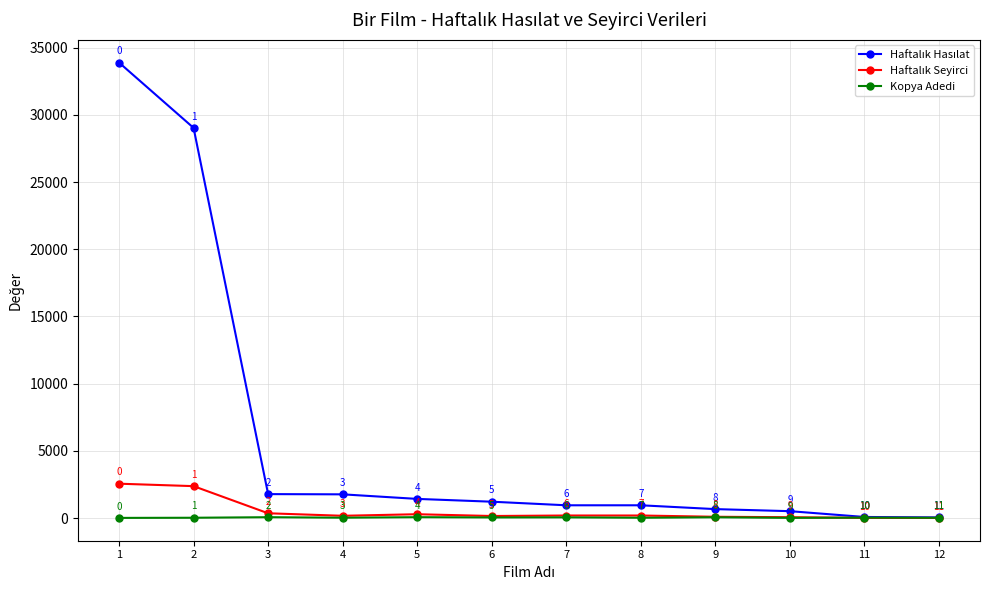

At which category does Kopya Adedi reach its first local peak?

3